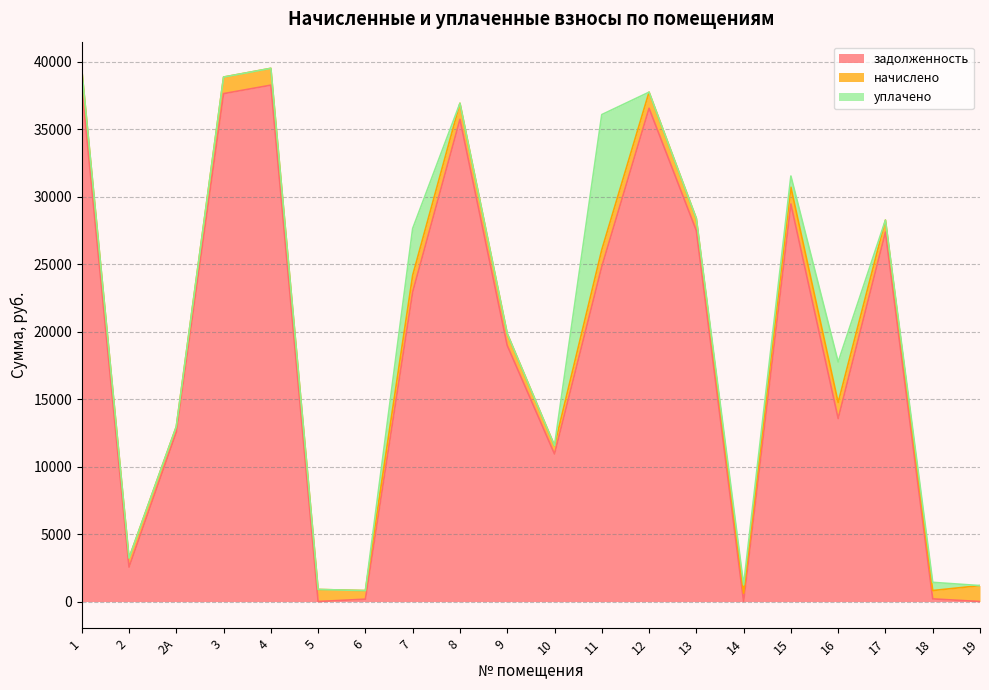

Reading left to right, what are all the values shown in this chart?

задолженность: 38214.1	2550.1	12547.9	37643.8	38271.1	0.0	175.8	22940.3	35738.0	18978.0	10936.0	24821.8	36560.0	27491.4	0.0	29466.6	13560.0	27377.3	196.5	0.0
начислено: 1246.2	667.7	409.2	1227.6	1248.1	894.7	634.3	1240.6	1192.3	879.8	617.5	1246.2	1192.3	896.5	617.5	1242.5	1192.3	892.8	617.5	1181.1
уплачено: 0.0	0.0	0.0	0.0	0.0	0.0	0.0	3463.0	0.0	0.0	0.0	10021.0	0.0	0.0	618.0	828.0	3000.0	0.0	608.2	0.0